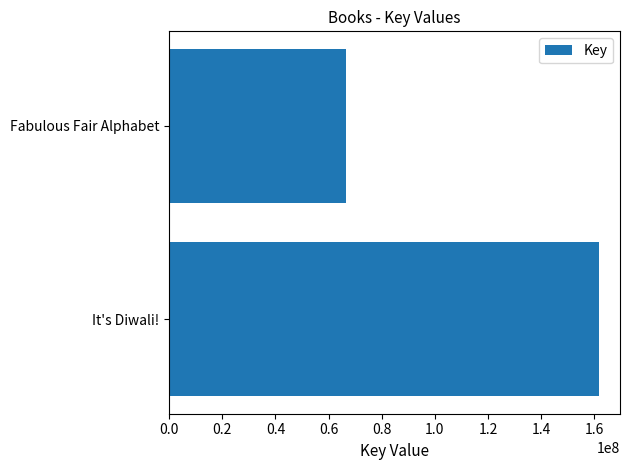

How many values are between 66685677 and 161591405?

2